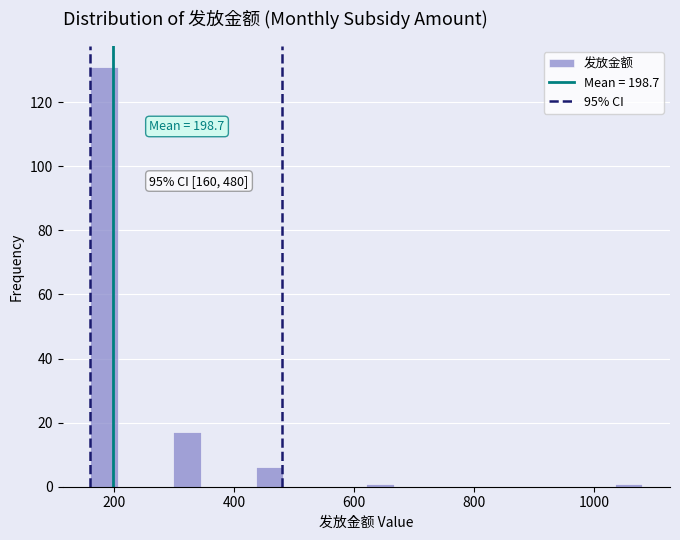

Around what value on the x-axis is the tallest bar? Give the approximate position of its centre, as read against the axis.

180